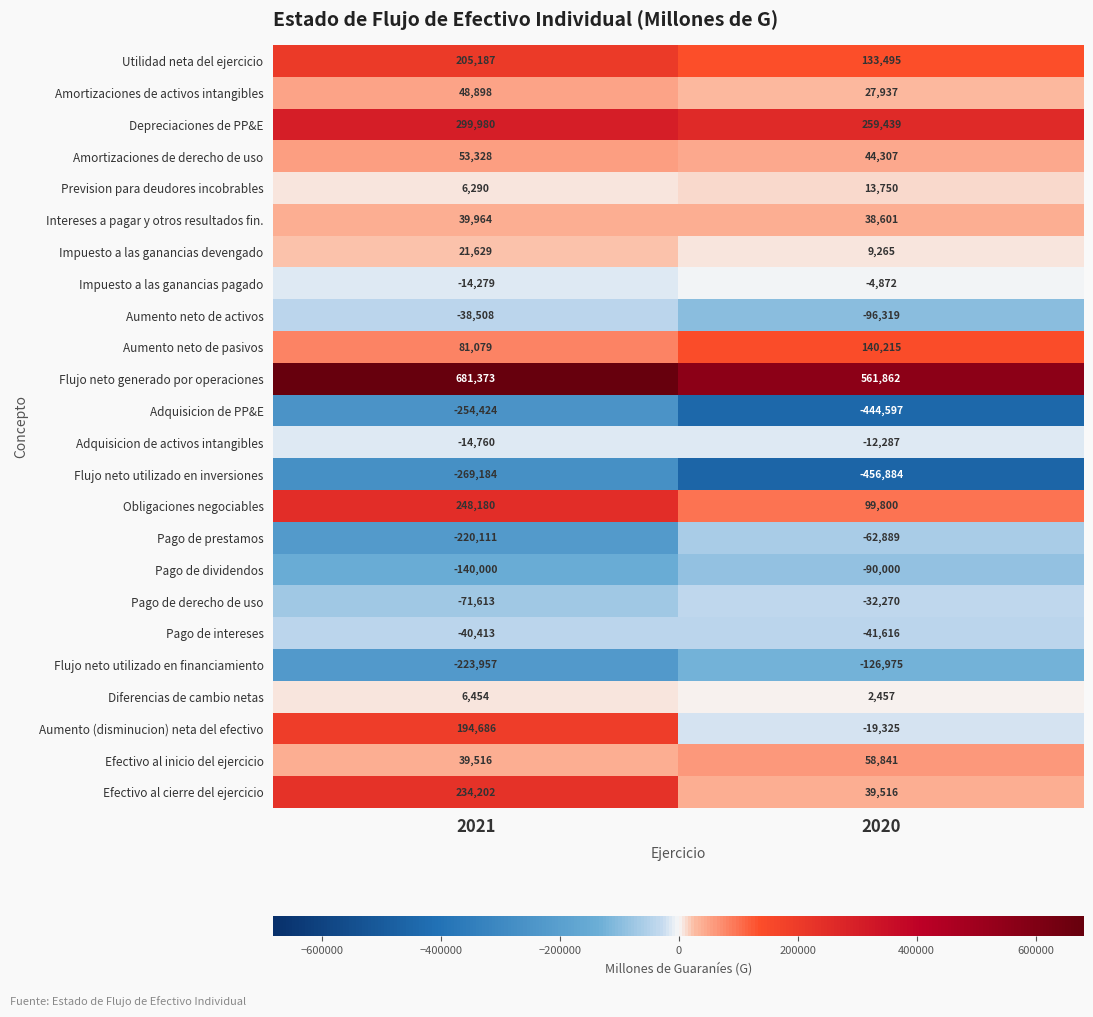

At which category does the chart reach its peak across all series?

2021